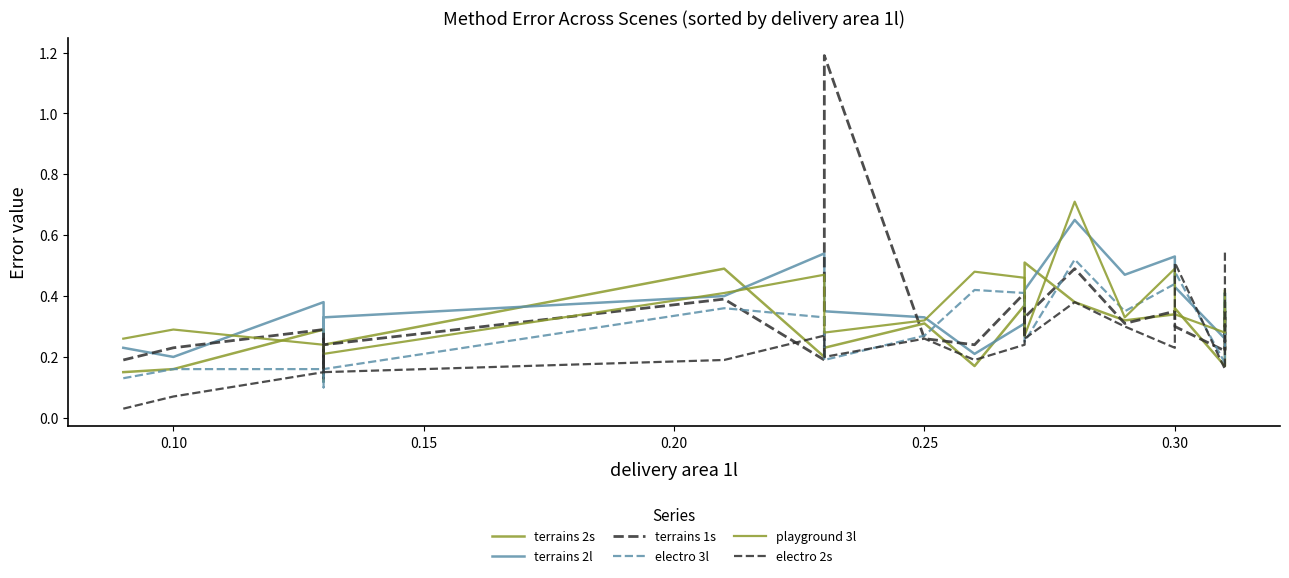

Is the value of terrains 2l at 18 greater than the value of terrains 1s at 18?

Yes